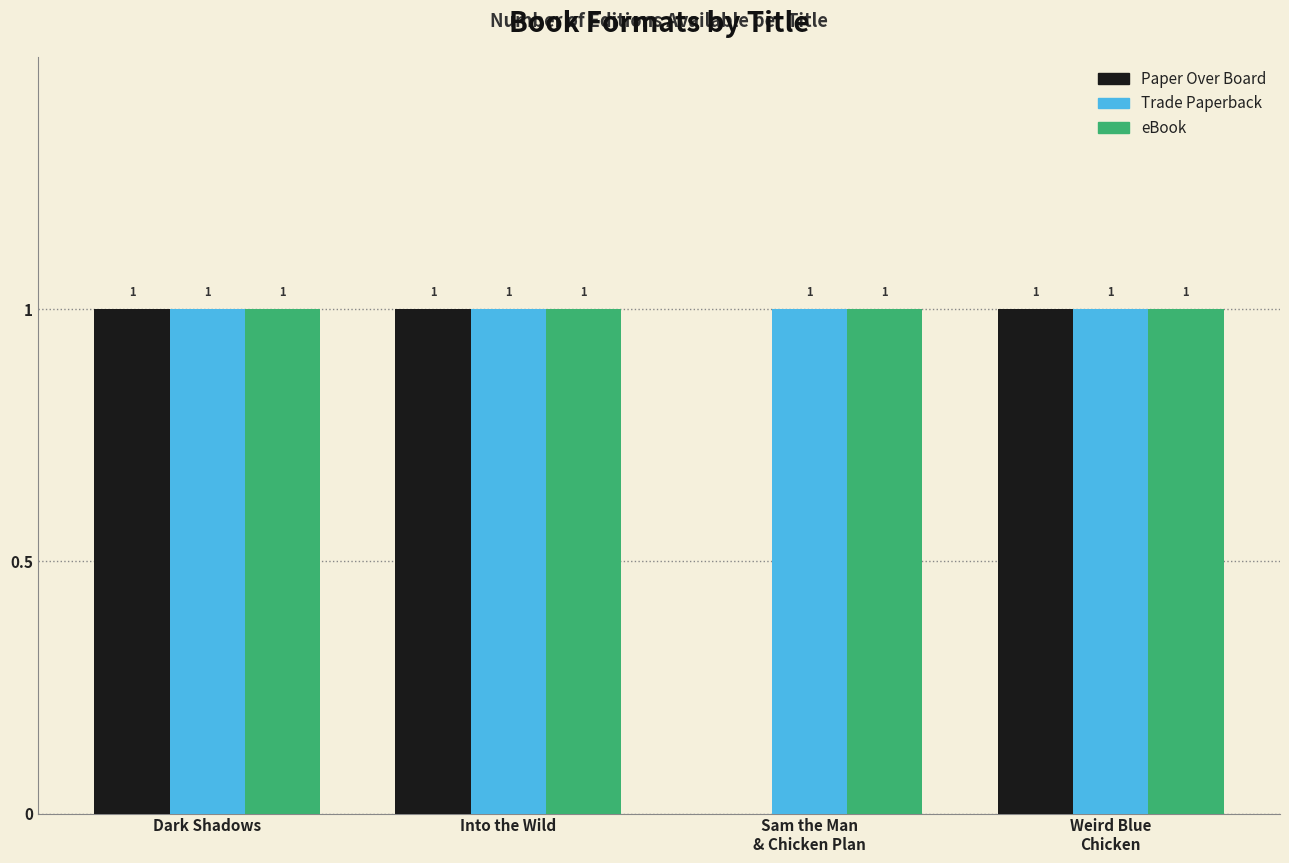

What is the sum of all Trade Paperback values?

4